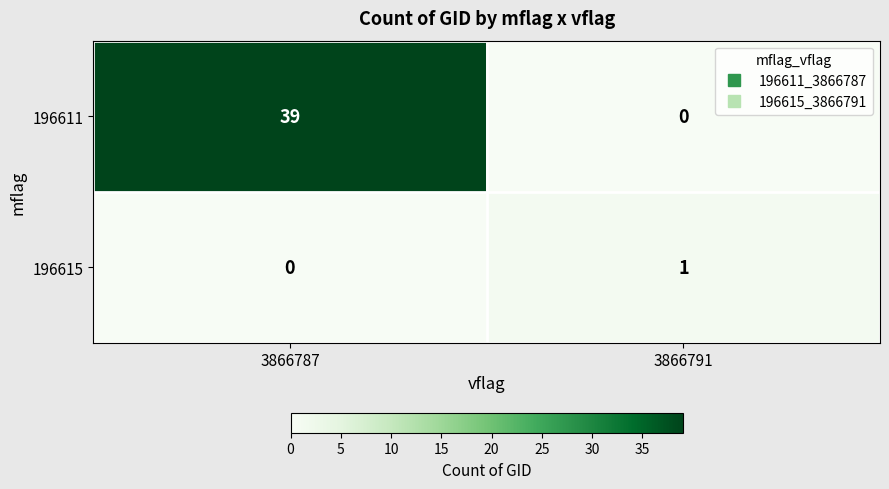

What is the average value of the 196611 series?

20